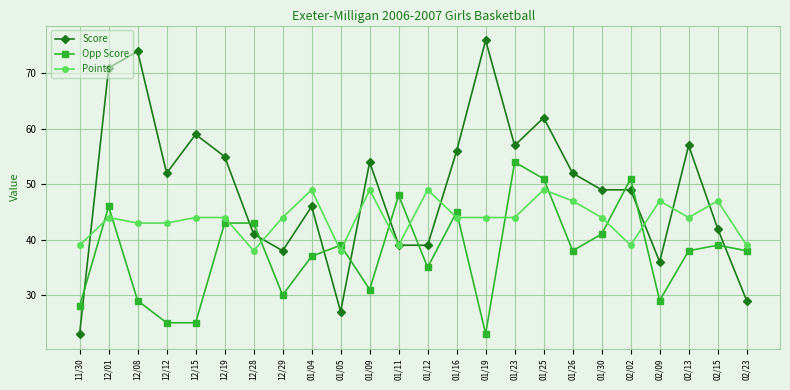

Is the value of Score at 12/28 greater than the value of Points at 01/26?

No